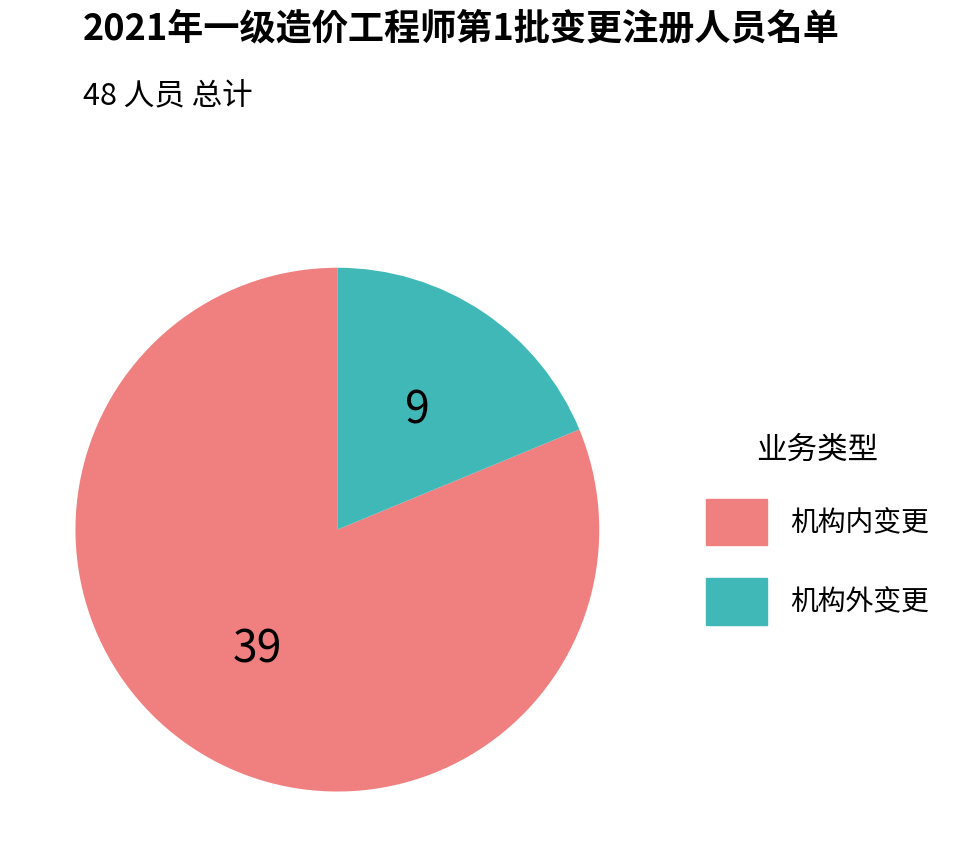

Rank the categories by value from lowest to highest.

机构外变更, 机构内变更